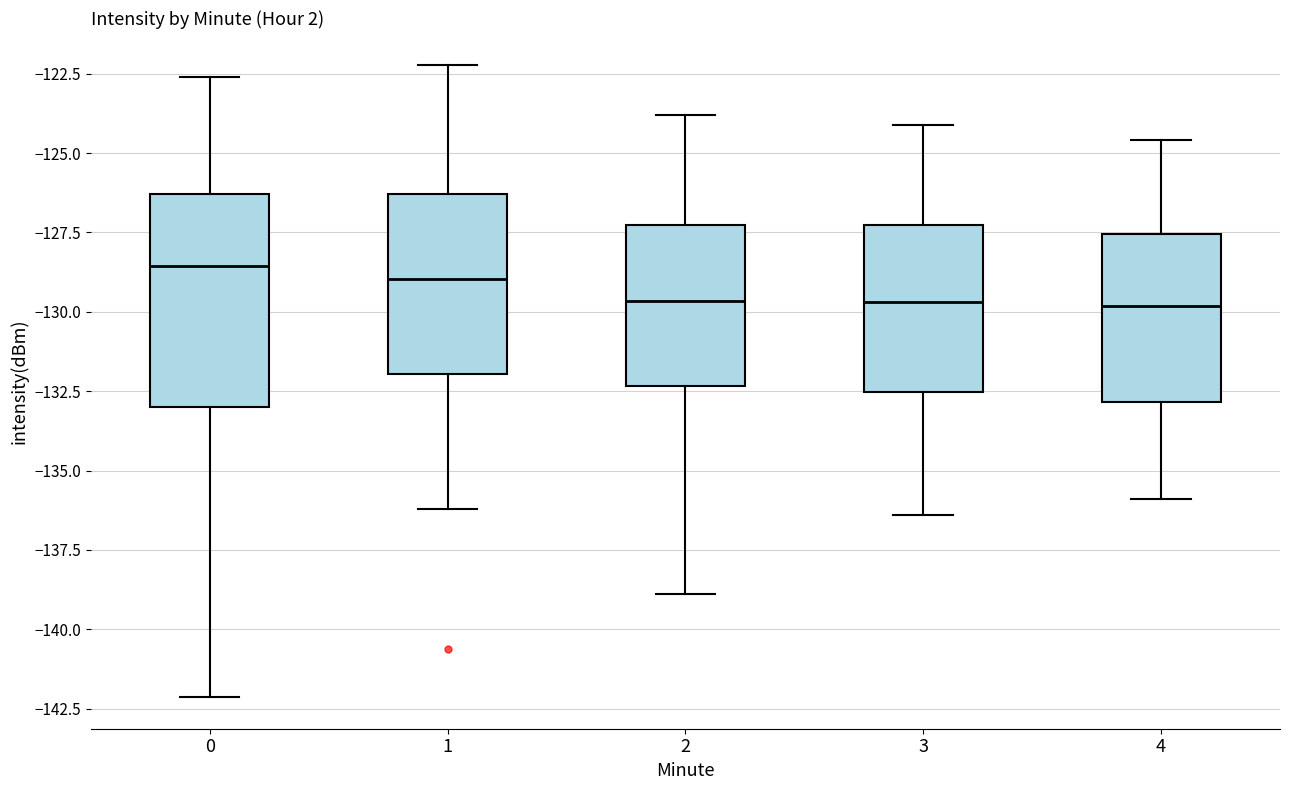

Where is the upper edge of the box at x = 0 on the y-axis? The values are not printed on the chart, so give them approximately, as read against the axis.

-126.5